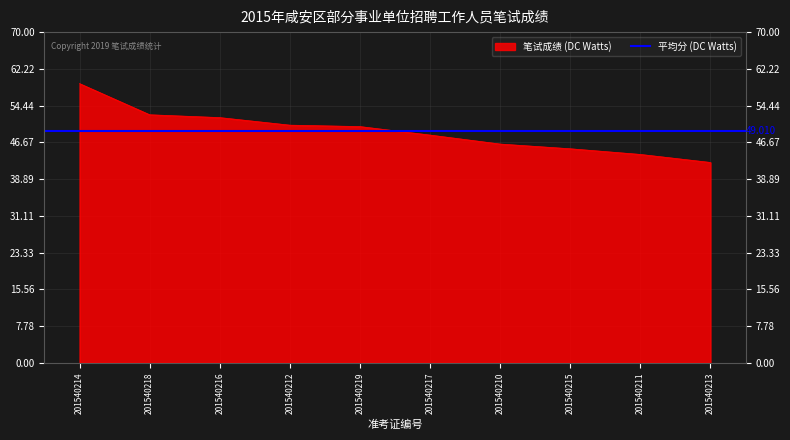

What is the change in value from 201540212 to 201540210?

-4.0